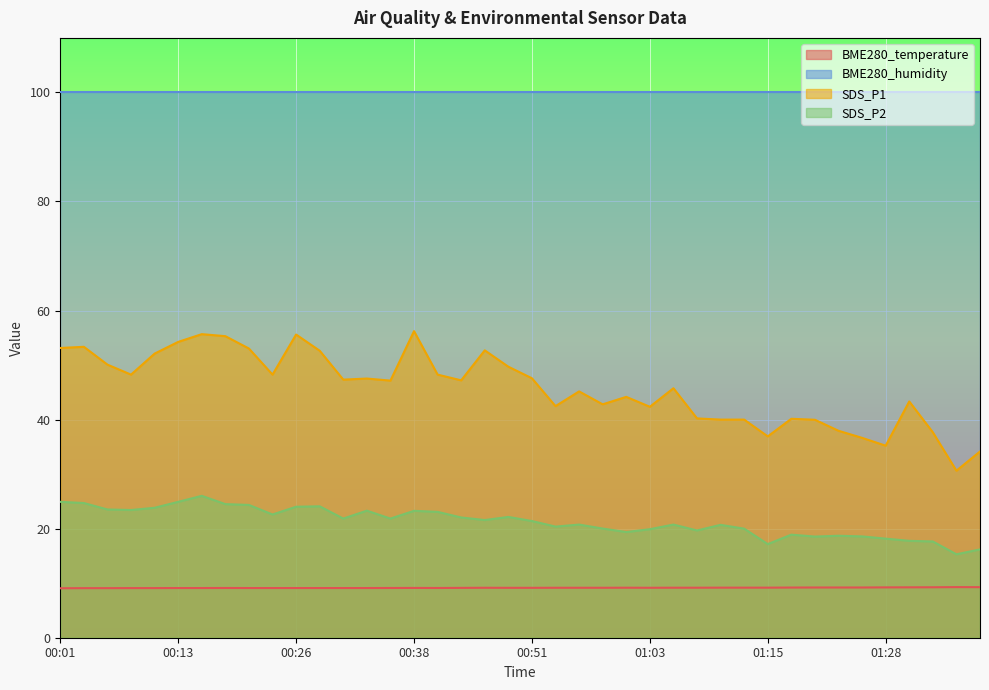

What are all the series names shown in the legend?

BME280_temperature, BME280_humidity, SDS_P1, SDS_P2